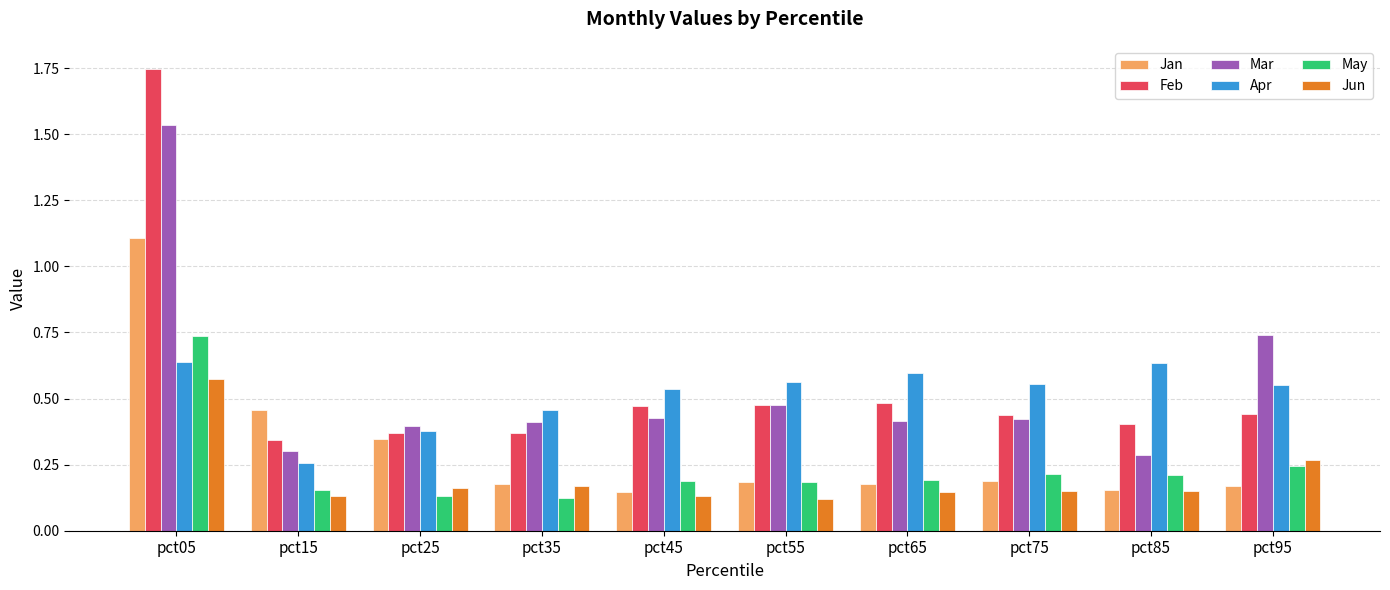

Are the bars horizontal?

No